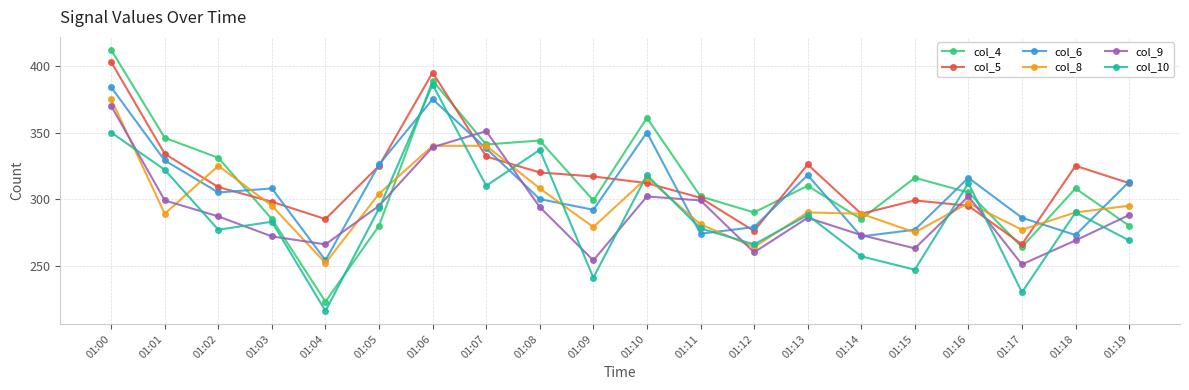

The value of col_9 at 01:00 is 209. True or false?

False